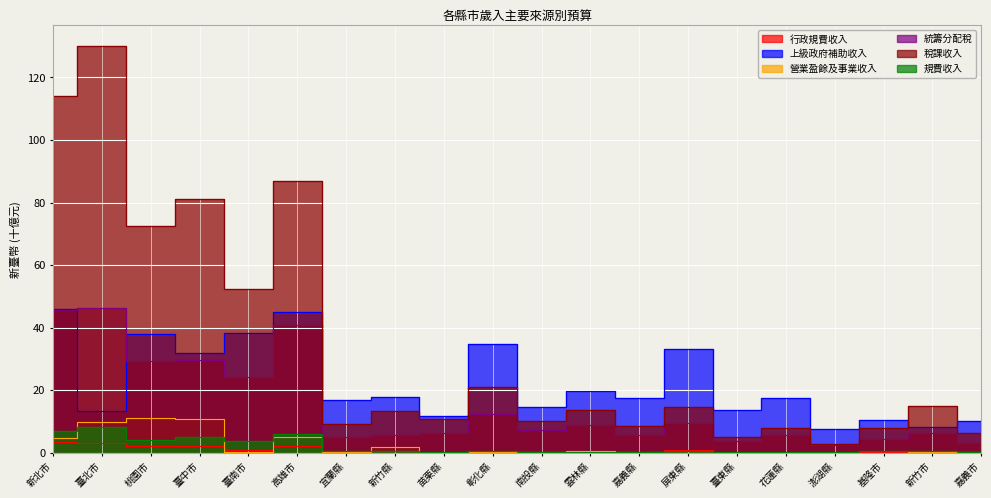

True or false: 統籌分配稅 and 行政規費收入 intersect in this chart.

False